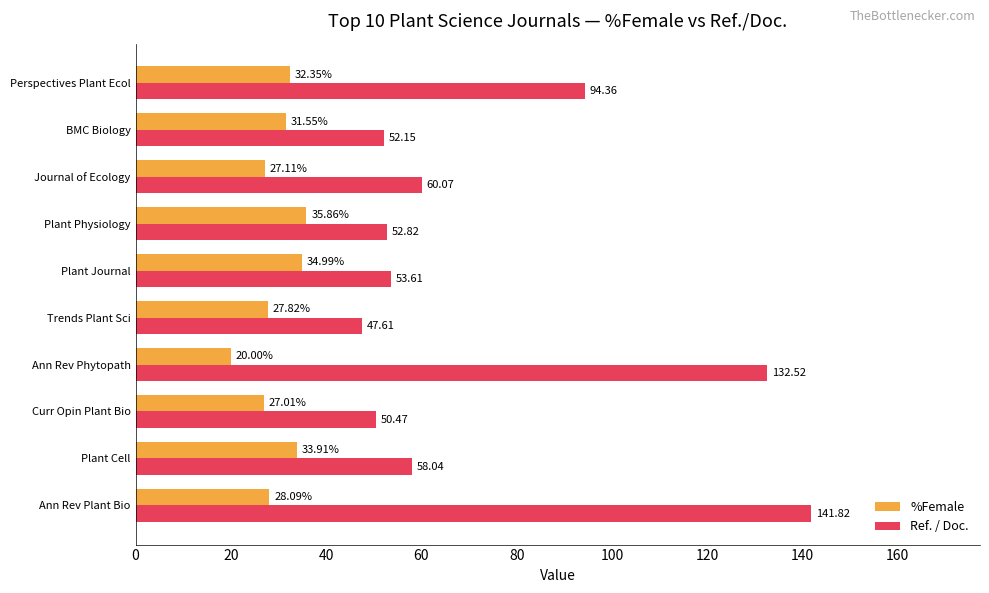

At which label is Ref. / Doc. closest to 94?

Perspectives Plant Ecol